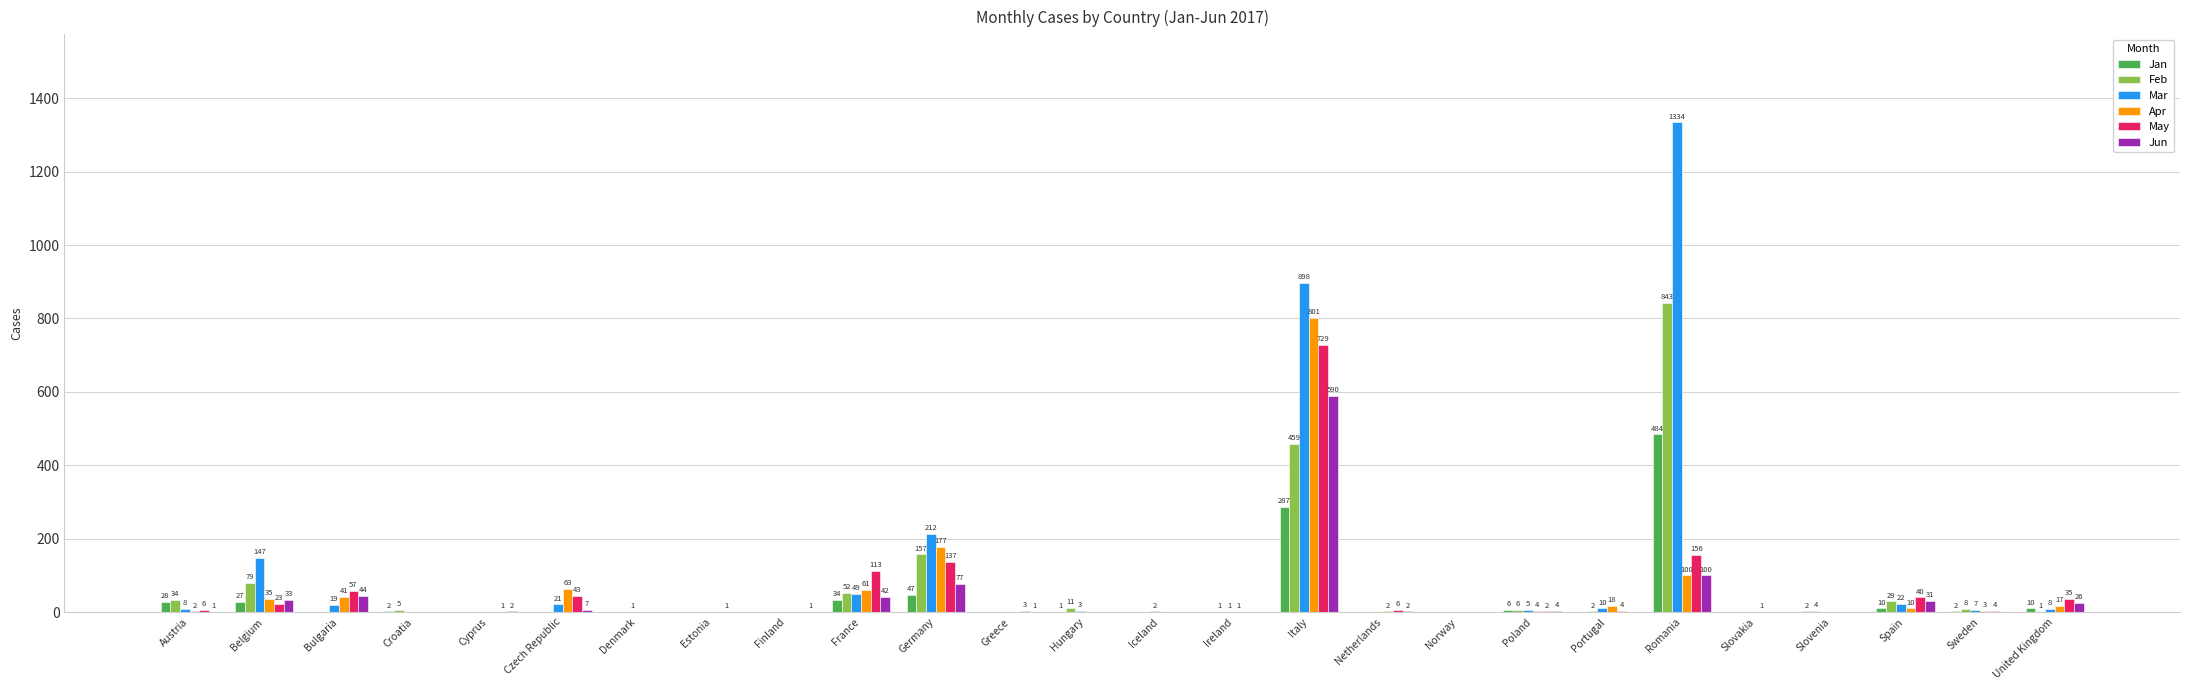

How many series are shown in this chart?

6